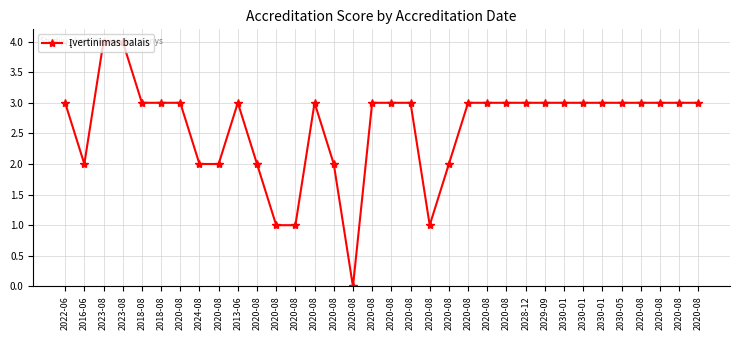

Reading left to right, transcribe all the data shown in this chart.

2022-06=3	2016-06=2	2023-08=4	2023-08=4	2018-08=3	2018-08=3	2020-08=3	2024-08=2	2020-08=2	2013-06=3	2020-08=2	2020-08=1	2020-08=1	2020-08=3	2020-08=2	2020-08=0	2020-08=3	2020-08=3	2020-08=3	2020-08=1	2020-08=2	2020-08=3	2020-08=3	2020-08=3	2028-12=3	2029-09=3	2030-01=3	2030-01=3	2030-01=3	2030-05=3	2020-08=3	2020-08=3	2020-08=3	2020-08=3